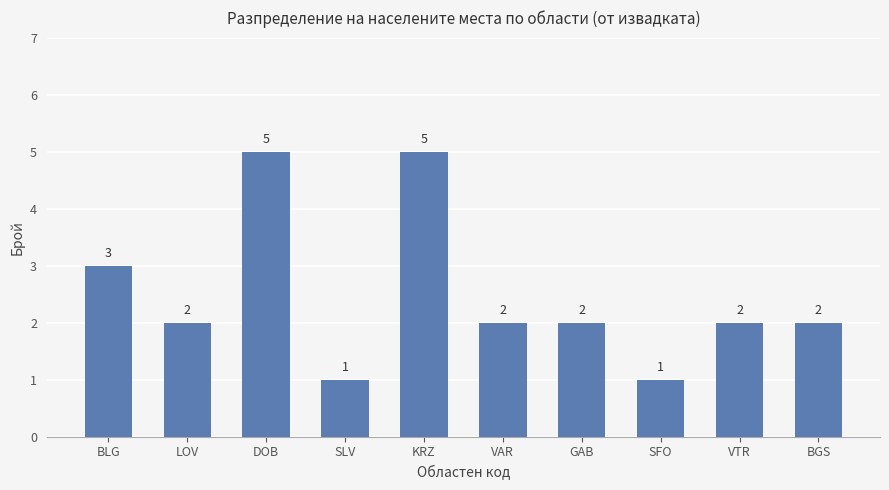

Reading left to right, list all the values displayed in this chart.

3	2	5	1	5	2	2	1	2	2